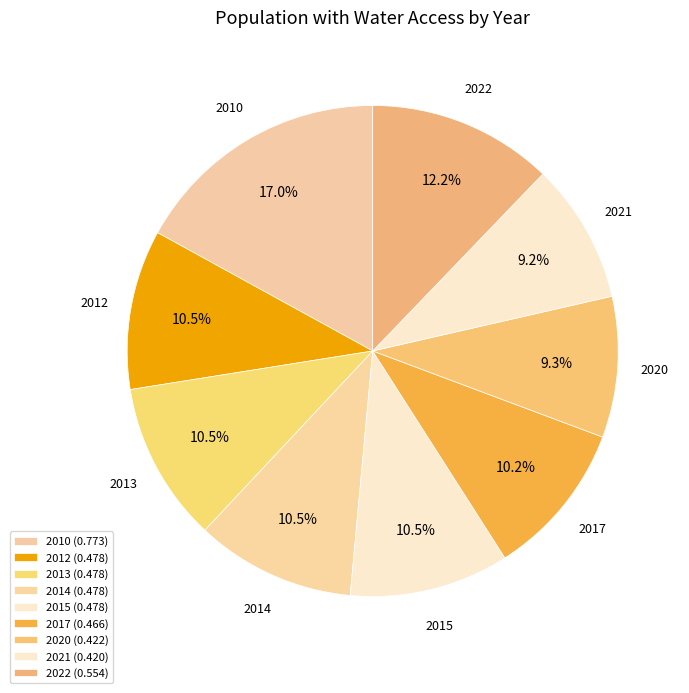

True or false: 2014 accounts for 25% of the total.

False